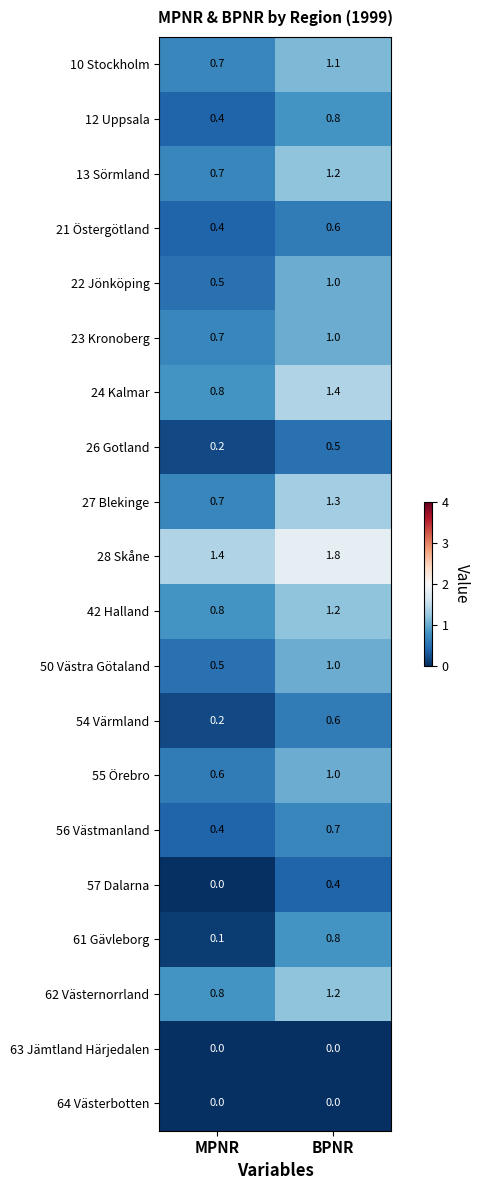

What value does the 23 Kronoberg series have at BPNR?

1.0